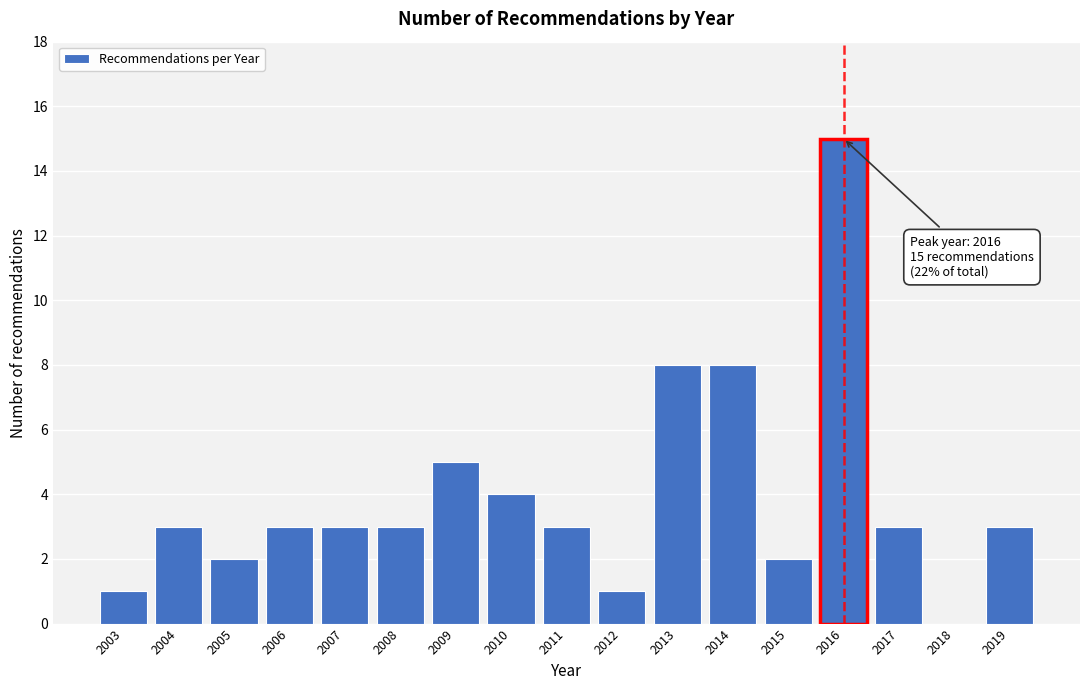

Reading left to right, what are all the values shown in this chart?

2003=1	2004=3	2005=2	2006=3	2007=3	2008=3	2009=5	2010=4	2011=3	2012=1	2013=8	2014=8	2015=2	2016=15	2017=3	2018=0	2019=3